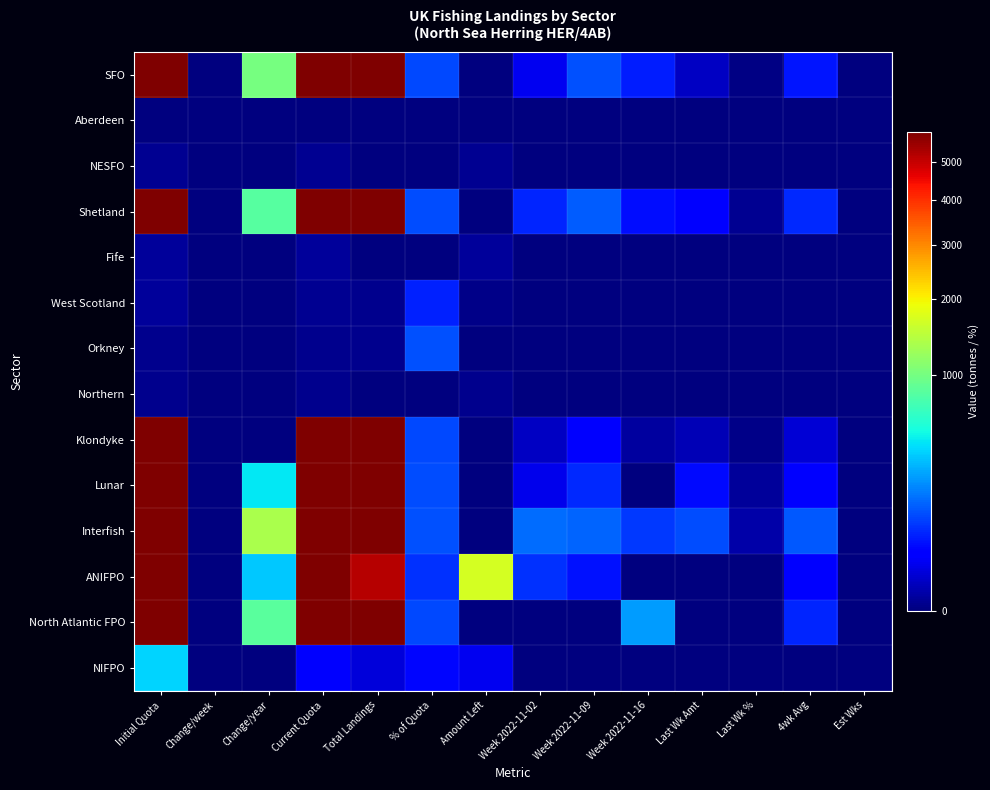

At Last Wk Amt, list the series in order from largest to smallest.

Interfish, Lunar, Shetland, SFO, Klondyke, Aberdeen, NESFO, Fife, West Scotland, Orkney, Northern, ANIFPO, North Atlantic FPO, NIFPO